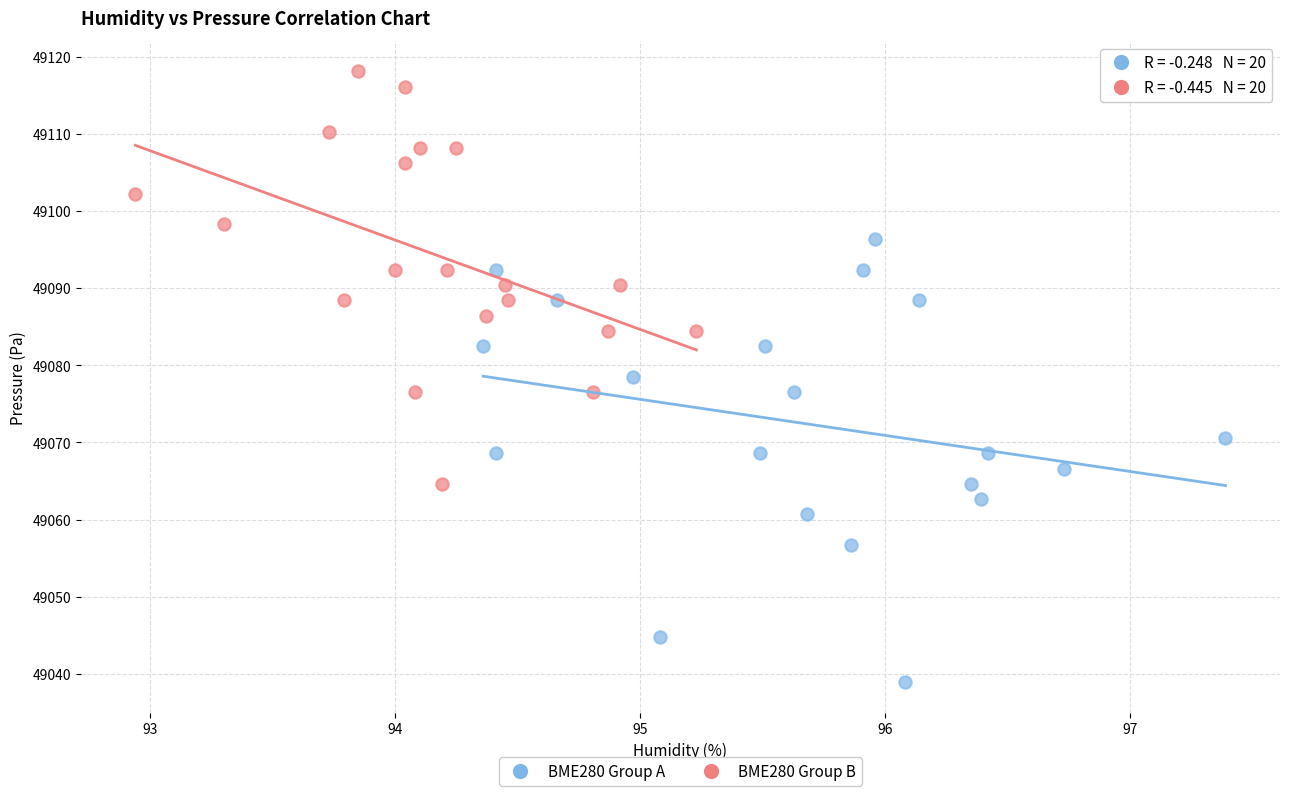

What are all the series names shown in the legend?

BME280 Group A, BME280 Group B